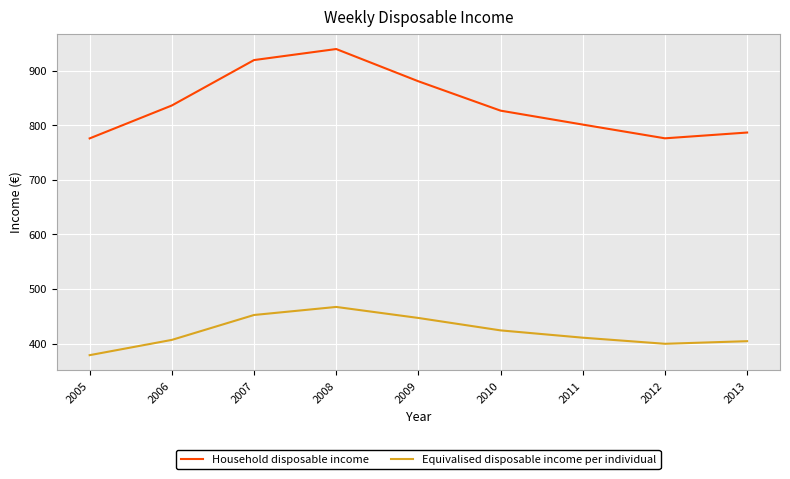

What is the highest value of the Household disposable income series?

939.9